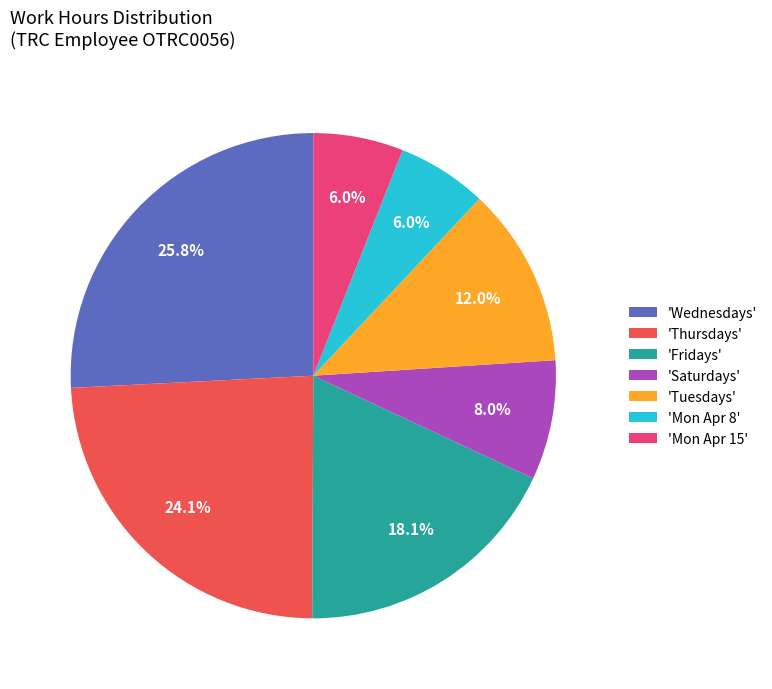

Which has a higher value, 'Fridays' or 'Mon Apr 15'?

'Fridays'